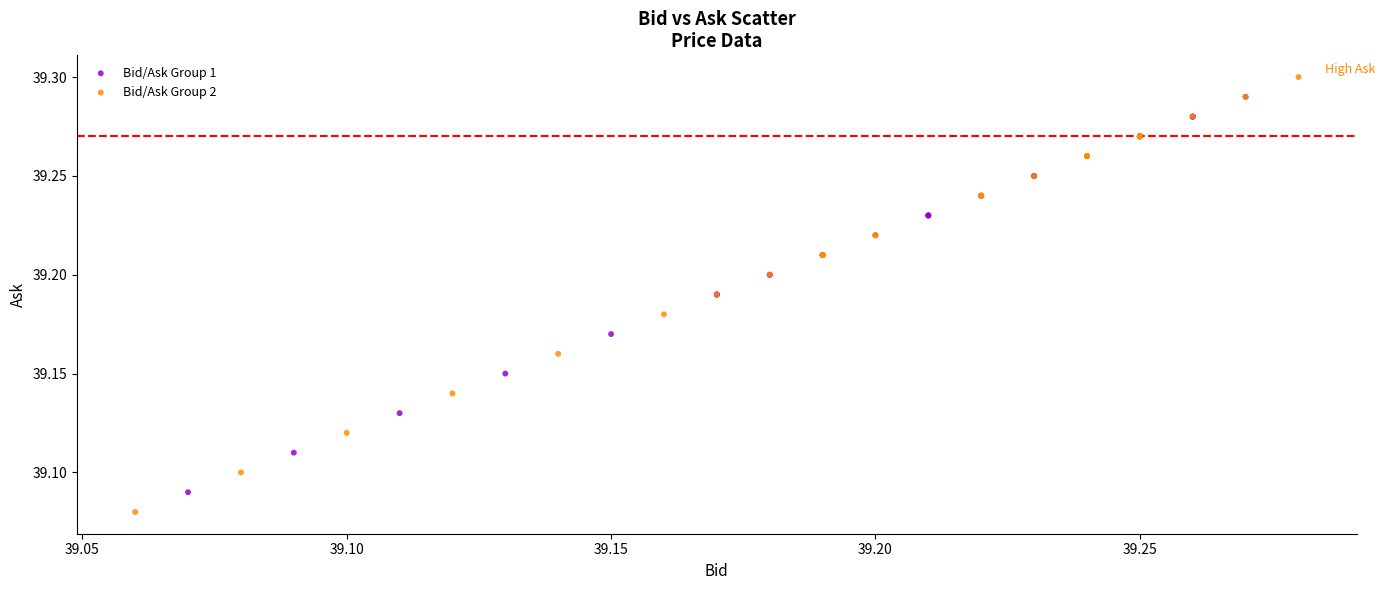

Which series has the largest Y range (max minus min)?

Bid/Ask Group 2